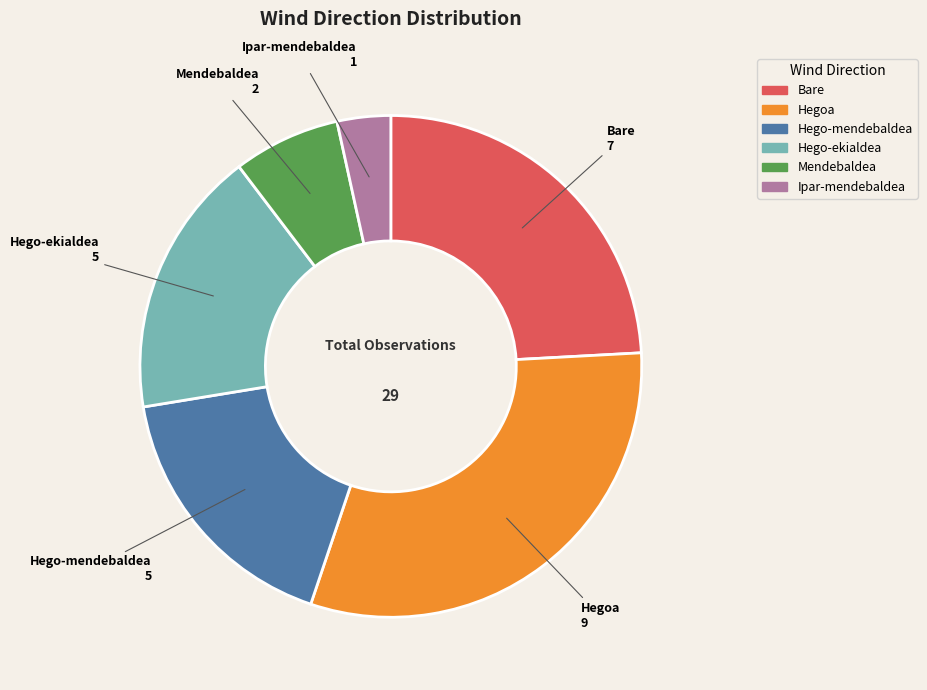

What is the largest slice in the pie chart?

Hegoa